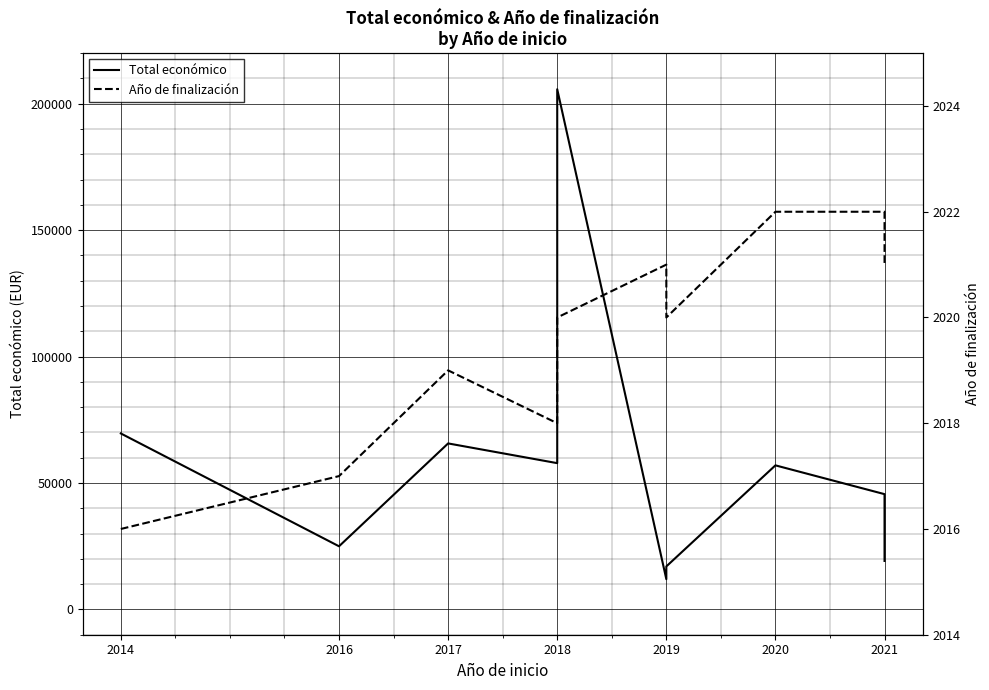

What are all the series names shown in the legend?

Total económico, Año de finalización